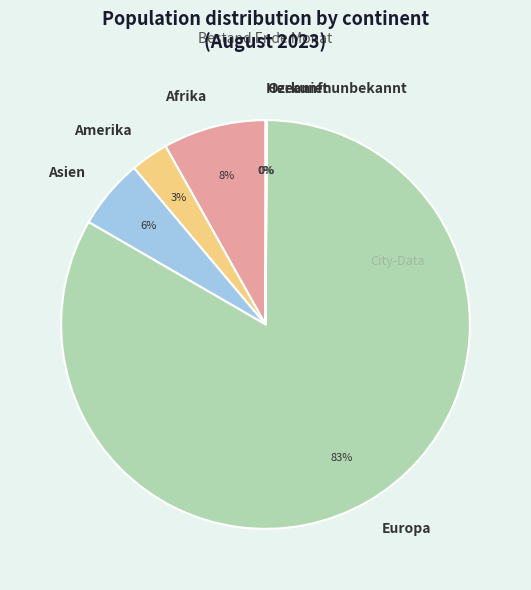

What is the largest slice in the pie chart?

Europa